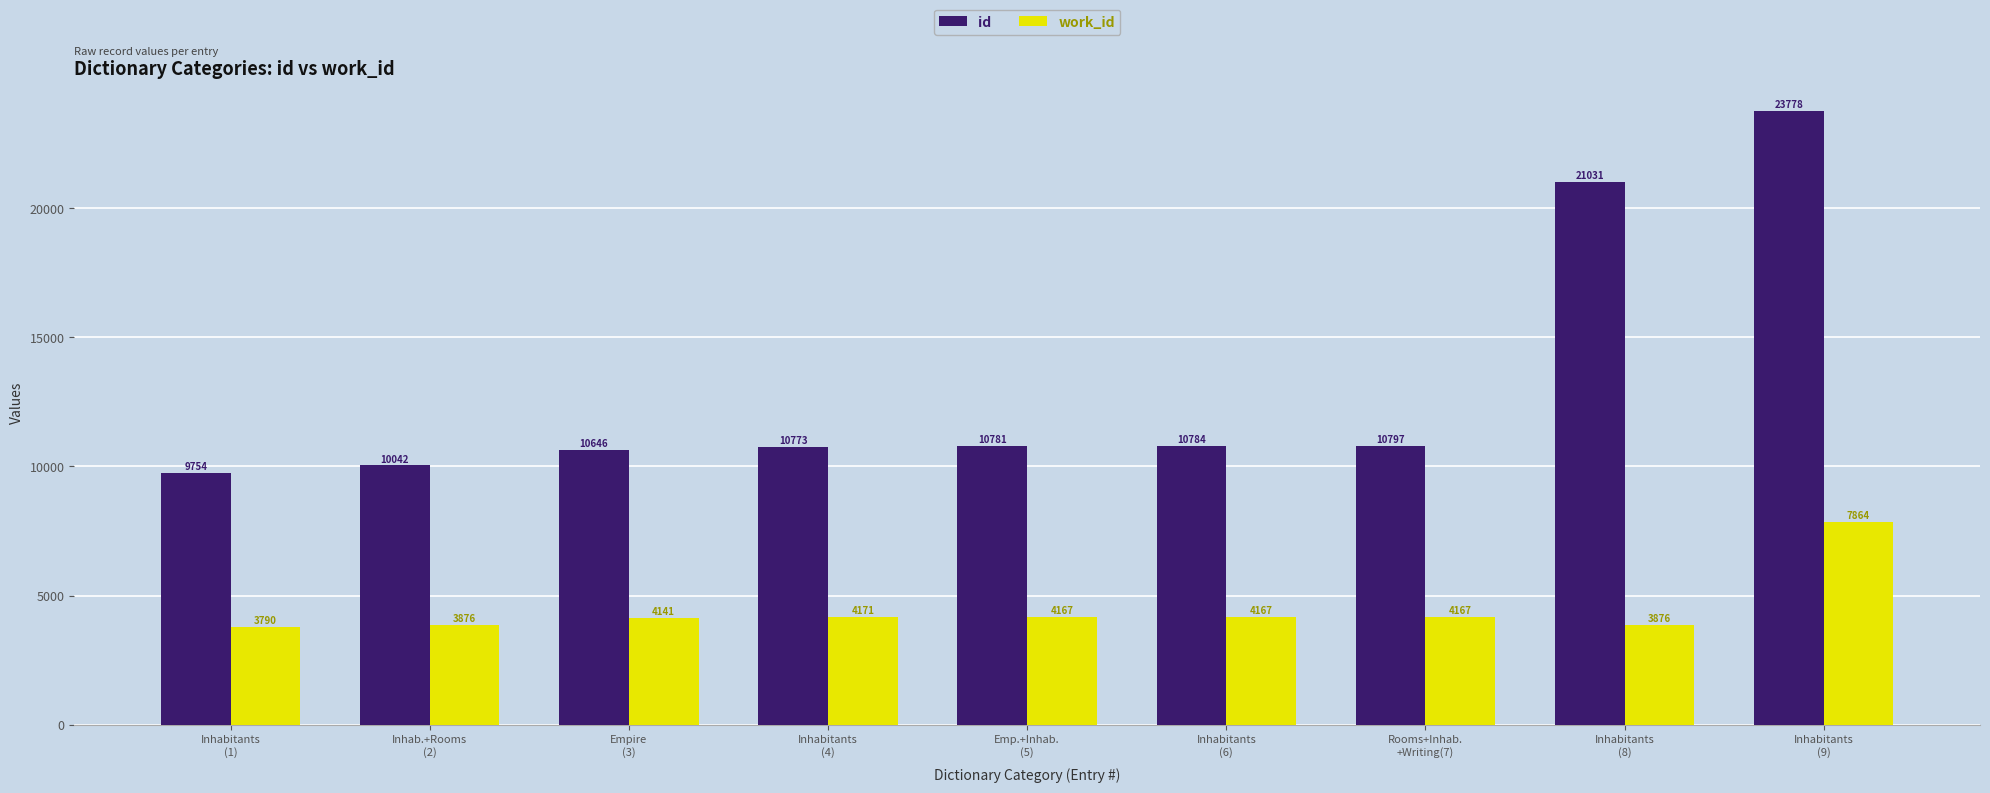

The id series shows 21031 at Inhabitants
(8). True or false?

True